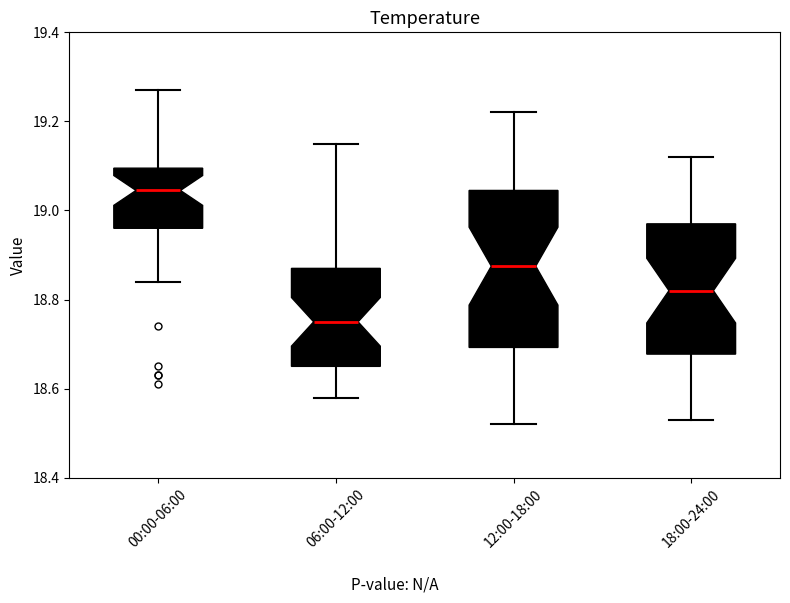

Which box is the tallest, from its lower edge to its upper edge?

12:00-18:00